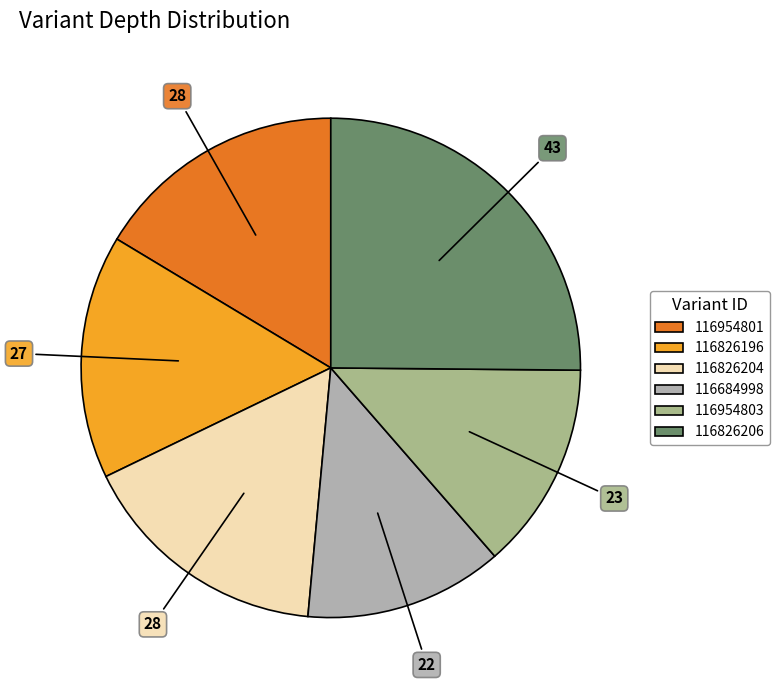

Combined, do 116954801 and 116826204 account for over 50%?

No